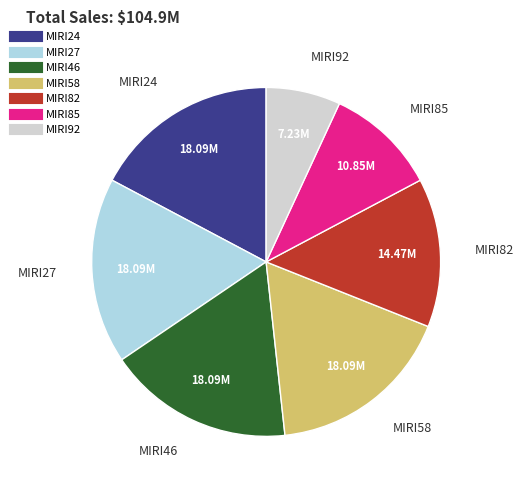

Is MIRI58 the majority of the pie?

No